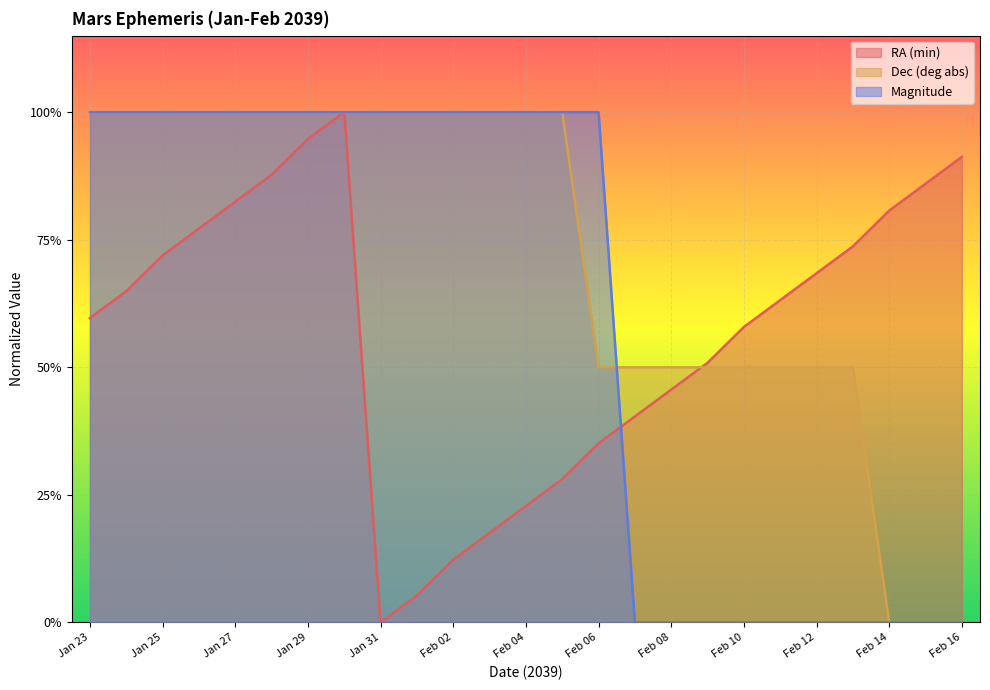

The value of RA (min) at Jan 23 is 0.6. True or false?

True